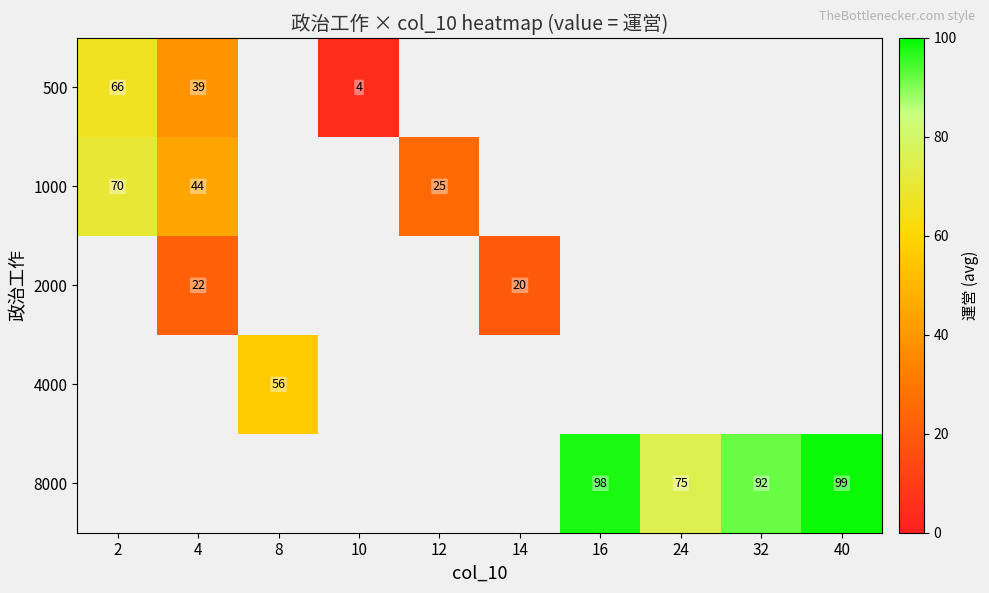

Which series has the largest range (max minus min)?

500